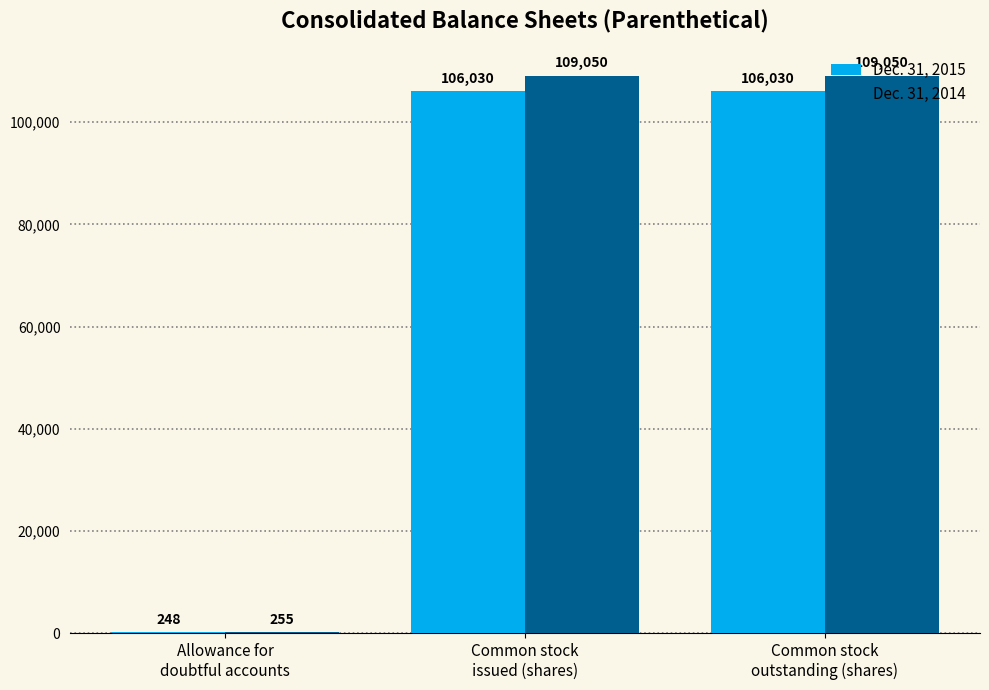

Which series has the largest total across all categories?

Dec. 31, 2014